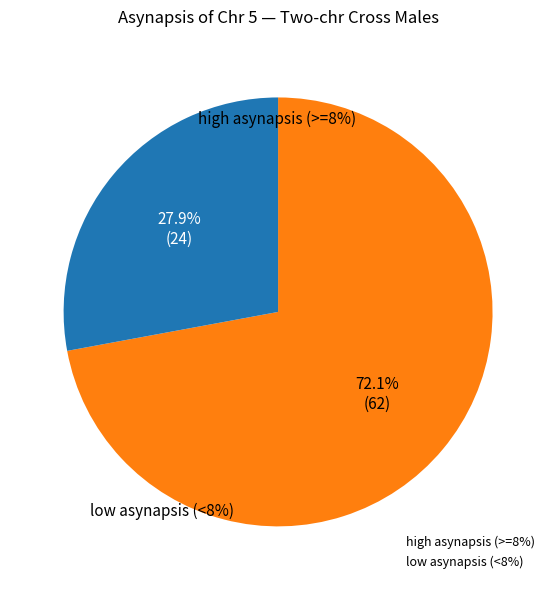

Is there any slice that represents more than half of the pie?

Yes